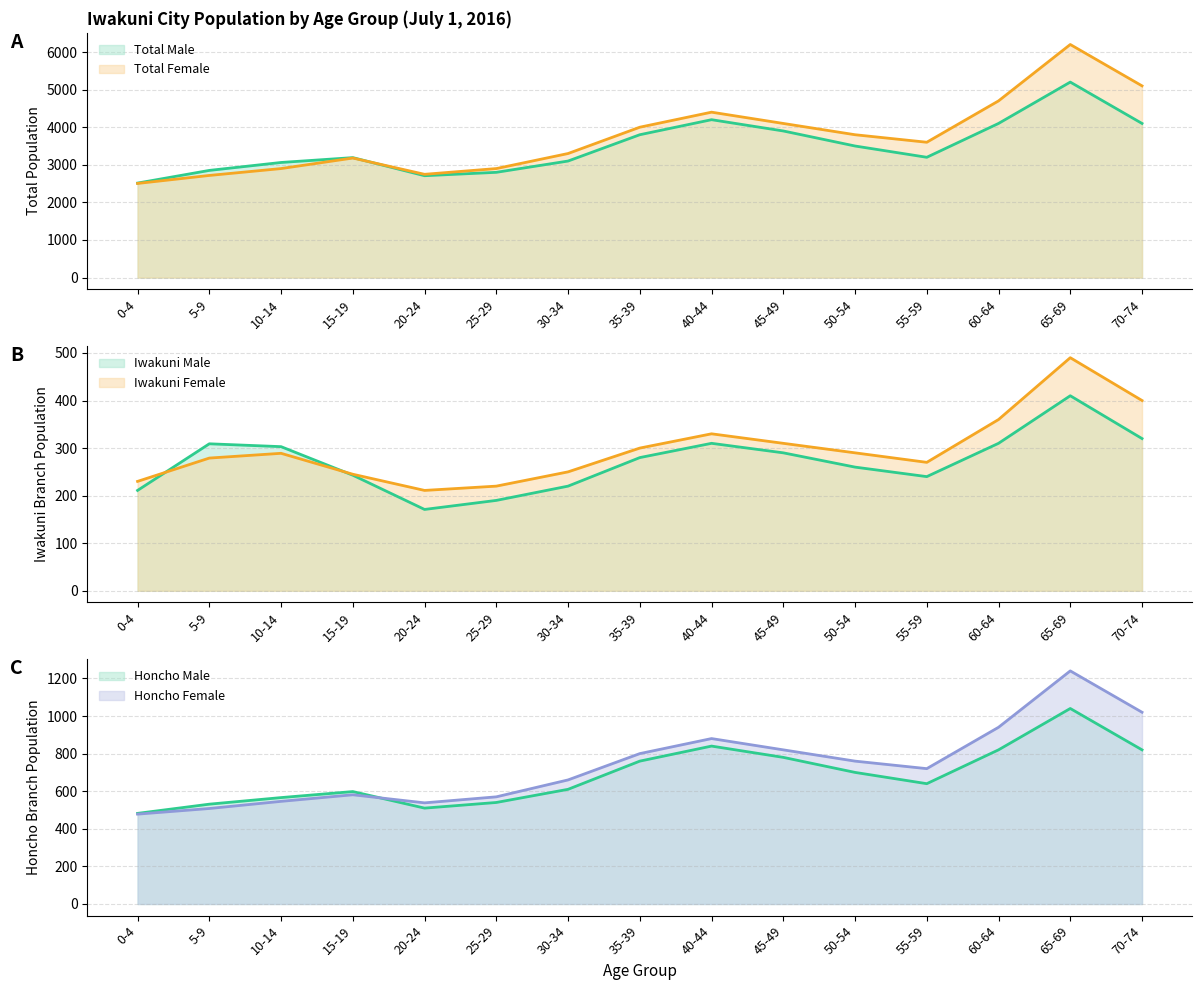

At which label does Iwakuni Female reach its peak?

65-69